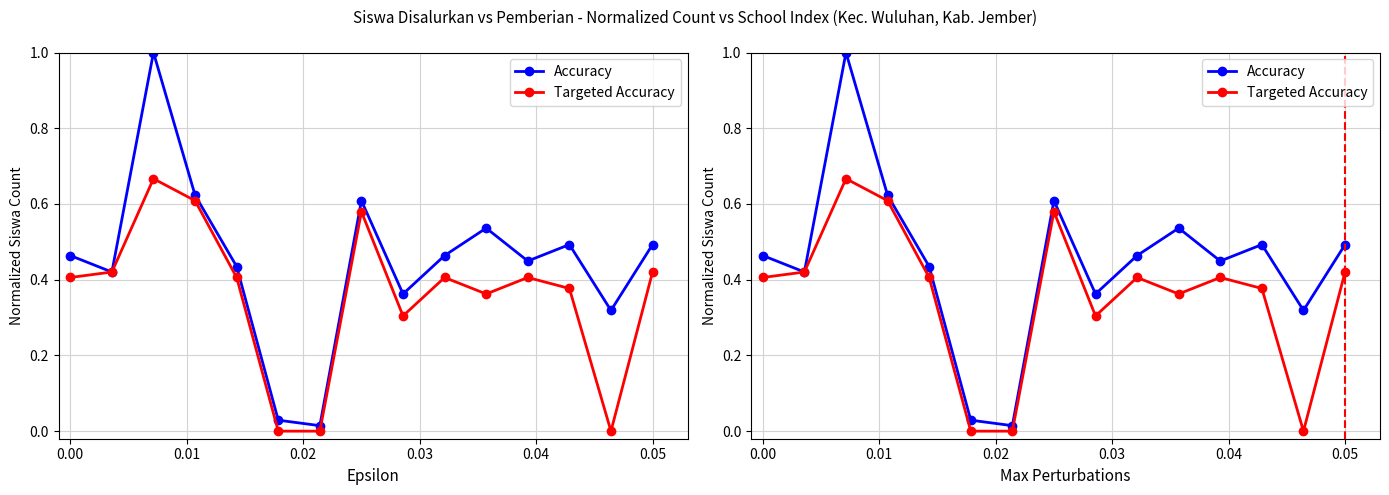

Which series has the largest total across all categories?

Accuracy